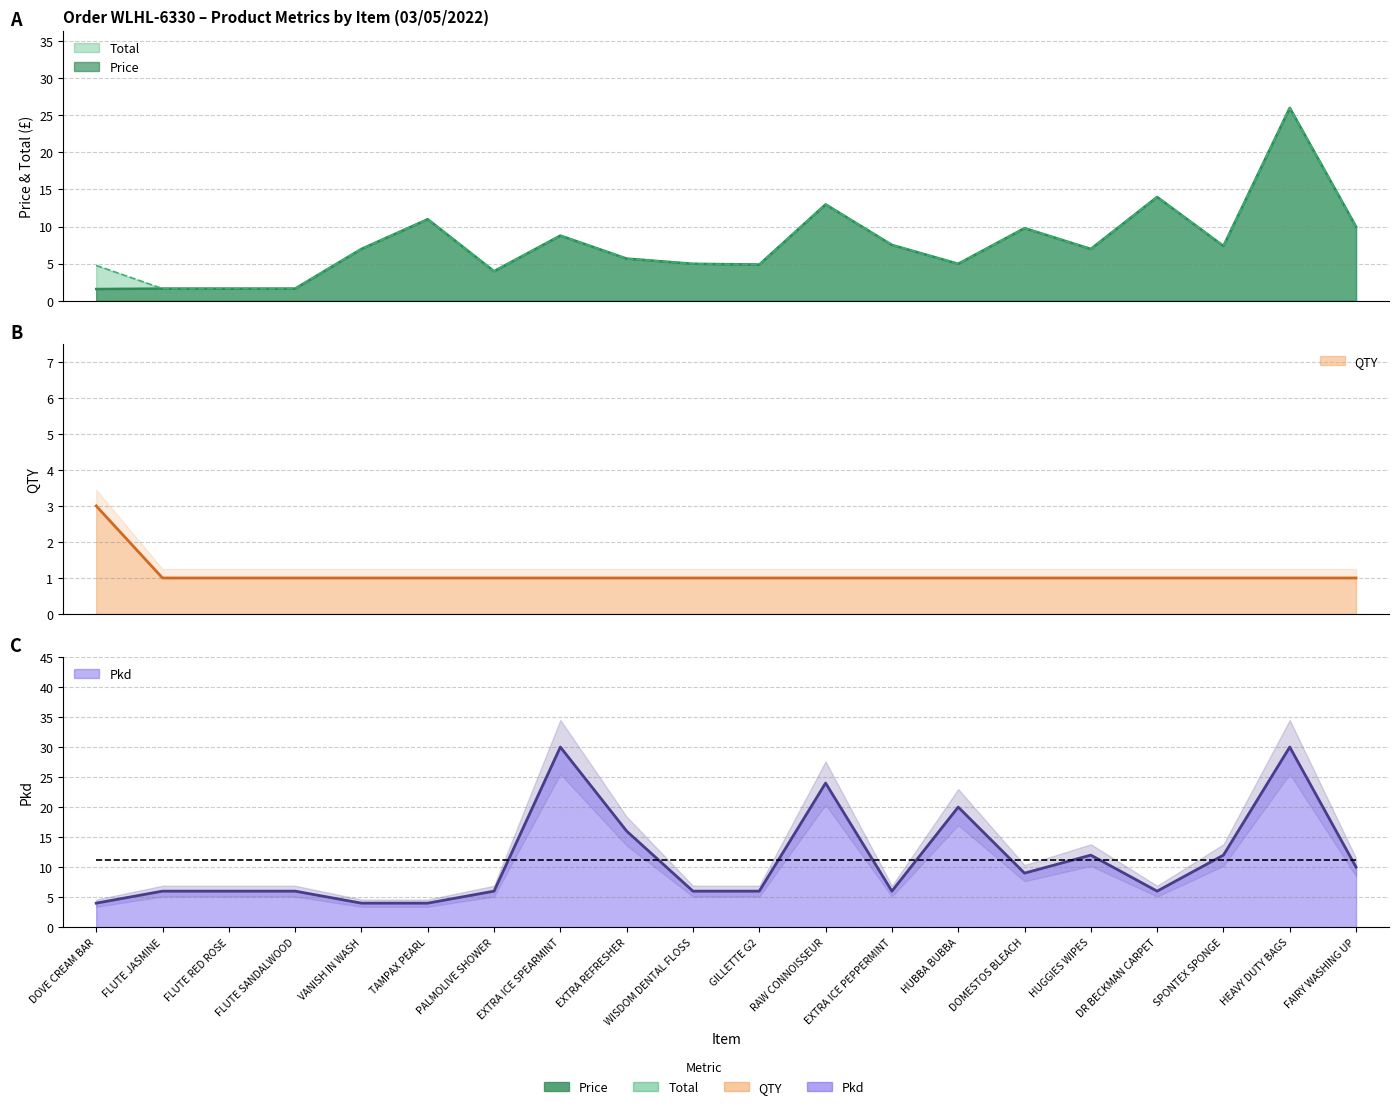

What is the approximate value of Pkd at WISDOM DENTAL FLOSS?

6.0